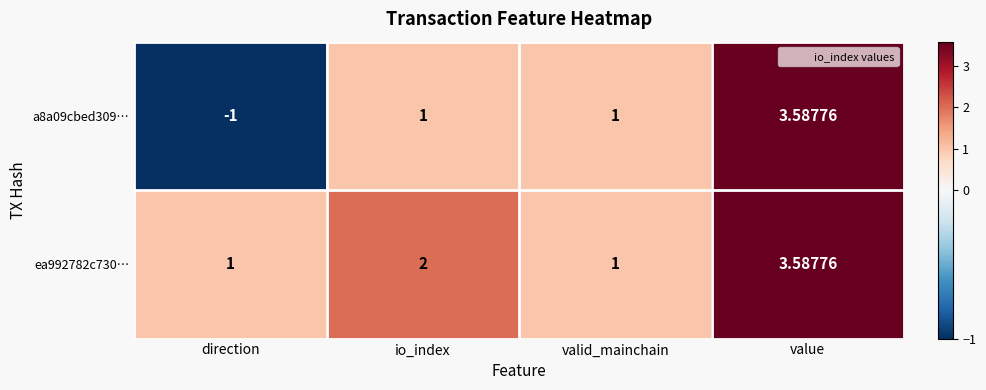

Where is ea992782c730… nearest to the value 2?

io_index